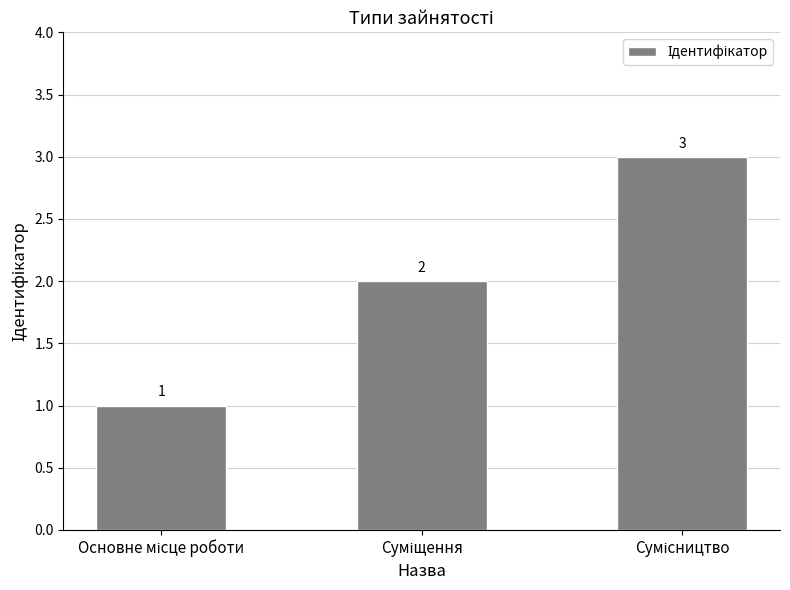

What is the value of the 1st bar from the left?

1